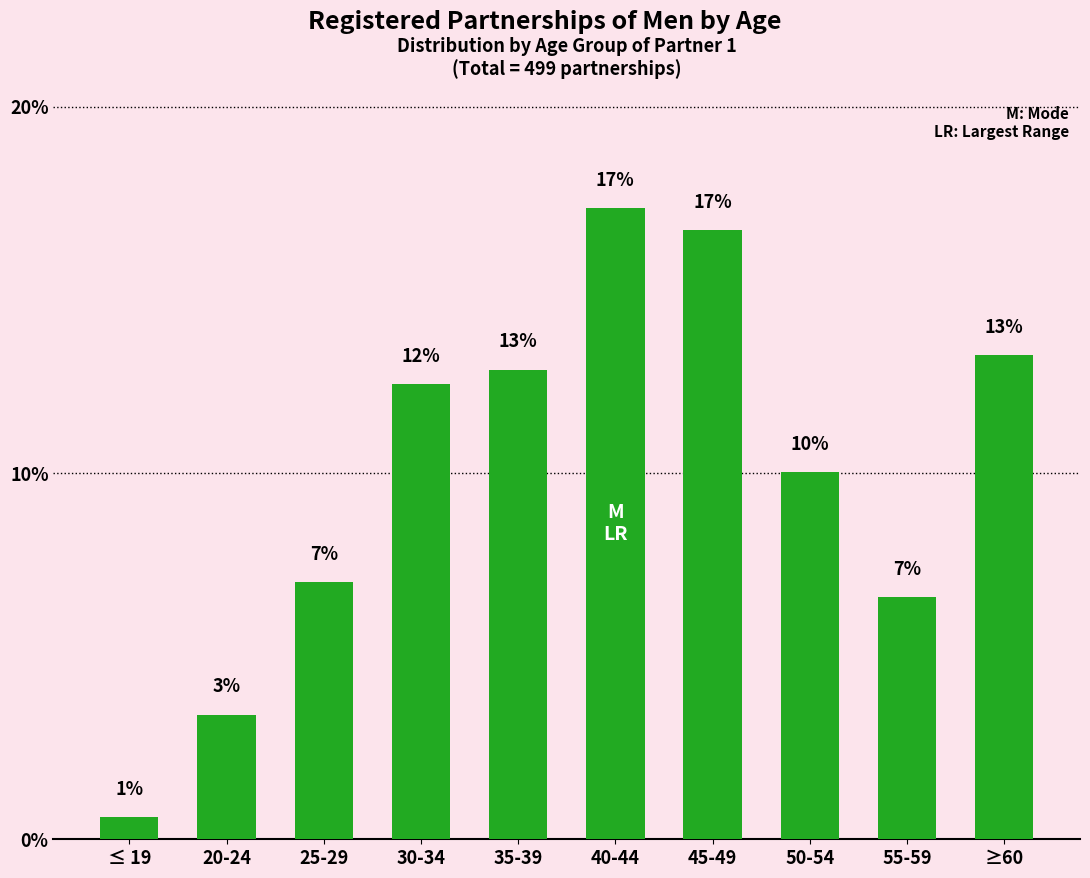

What is the difference between the maximum and second lowest values?

13.8